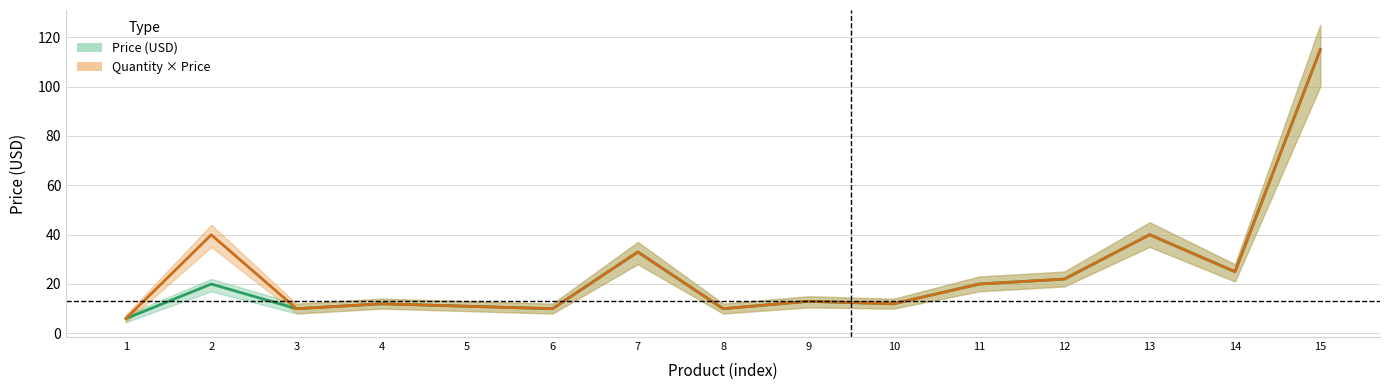

What is the greatest value displayed?

115.0